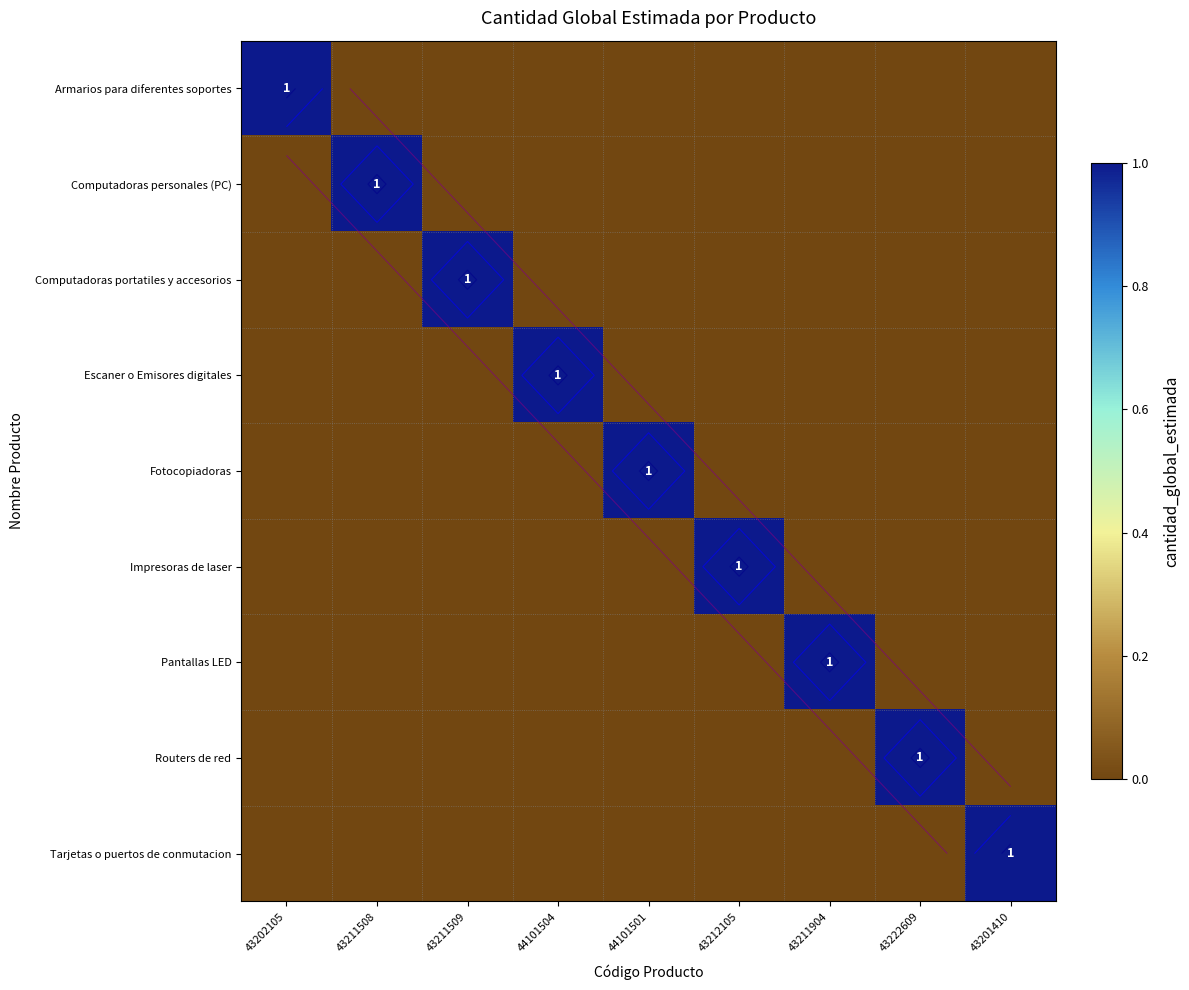

The Computadoras portatiles y accesorios series shows -1 at 44101504. True or false?

False